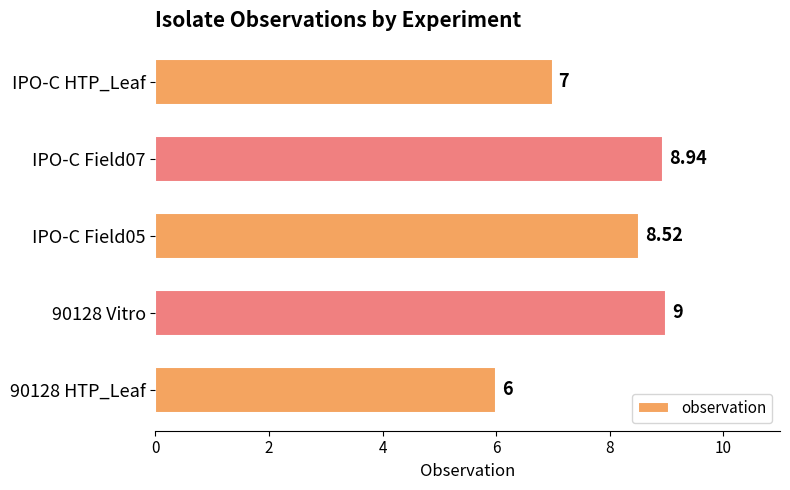

List the labels in order of value, largest first.

90128 Vitro, IPO-C Field07, IPO-C Field05, IPO-C HTP_Leaf, 90128 HTP_Leaf